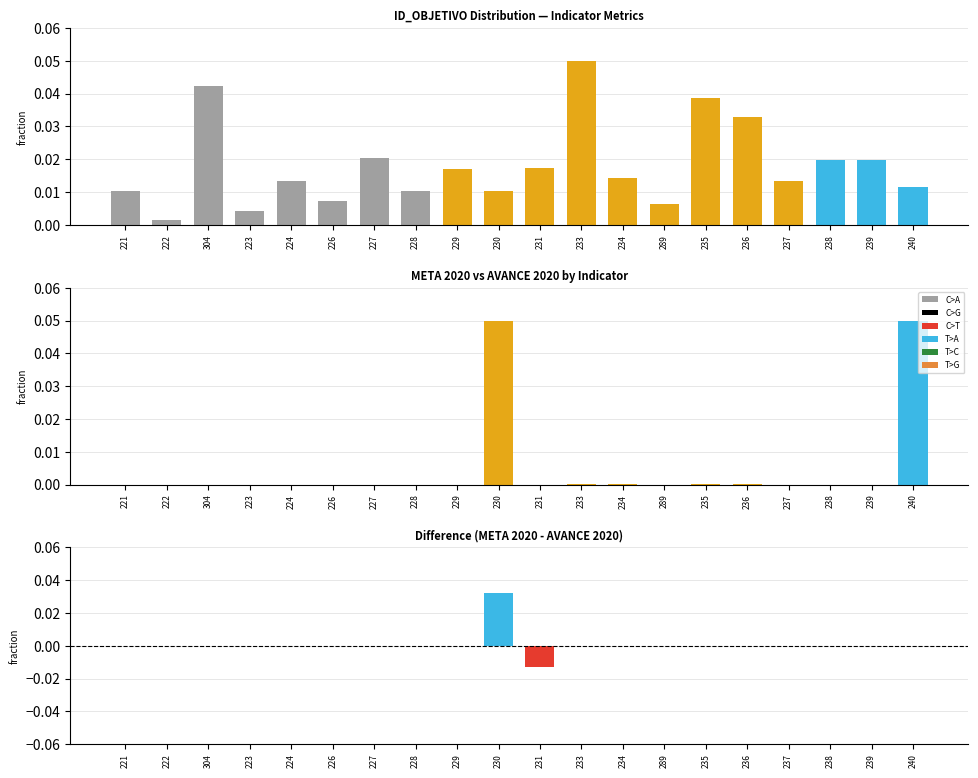

Rank the series by their maximum value, from lowest to highest.

Difference, Largo, AVANCE 2020